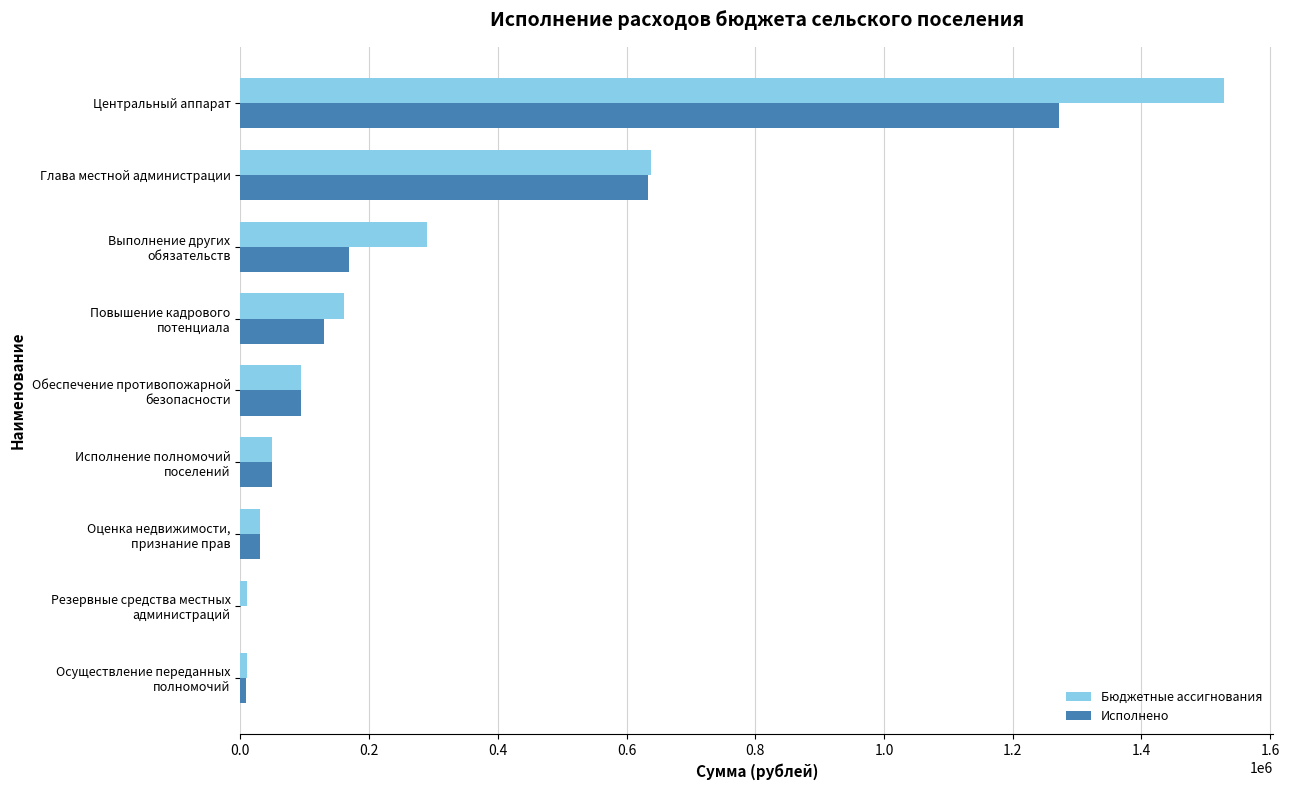

Which label corresponds to the largest value in the chart?

Центральный аппарат